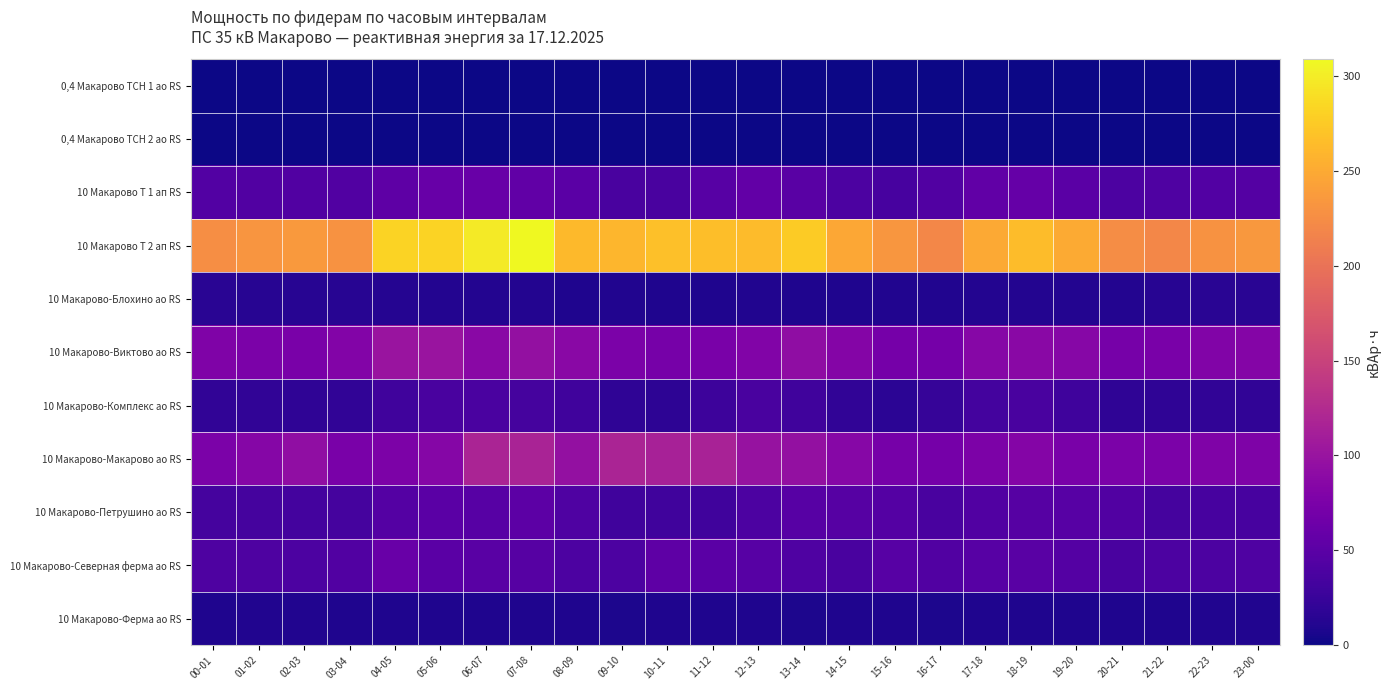

At how many categories does at least one series exceed 78?

24